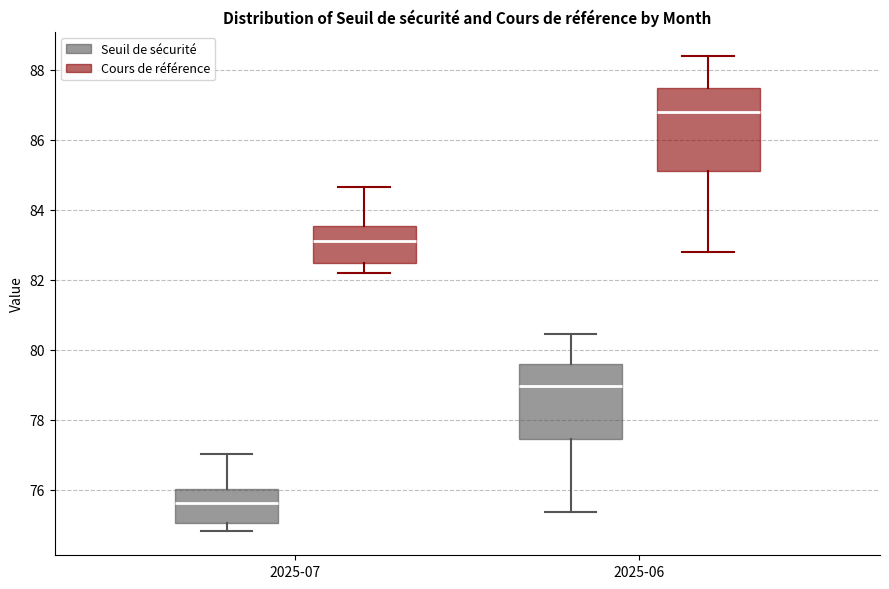

Reading left to right, read every box against the y-axis: the position of its median line, the range the box covers, and the ends of its whiskers. The values are not printed on the chart, so give them approximately, as read against the axis.

2025-07 (Seuil de sécurité): median 75.6, box 75.0 to 76.0, whiskers 74.8 to 77.0
2025-07 (Cours de référence): median 83.2, box 82.4 to 83.6, whiskers 82.2 to 84.6
2025-06 (Seuil de sécurité): median 79.0, box 77.4 to 79.6, whiskers 75.4 to 80.4
2025-06 (Cours de référence): median 86.8, box 85.2 to 87.4, whiskers 82.8 to 88.4